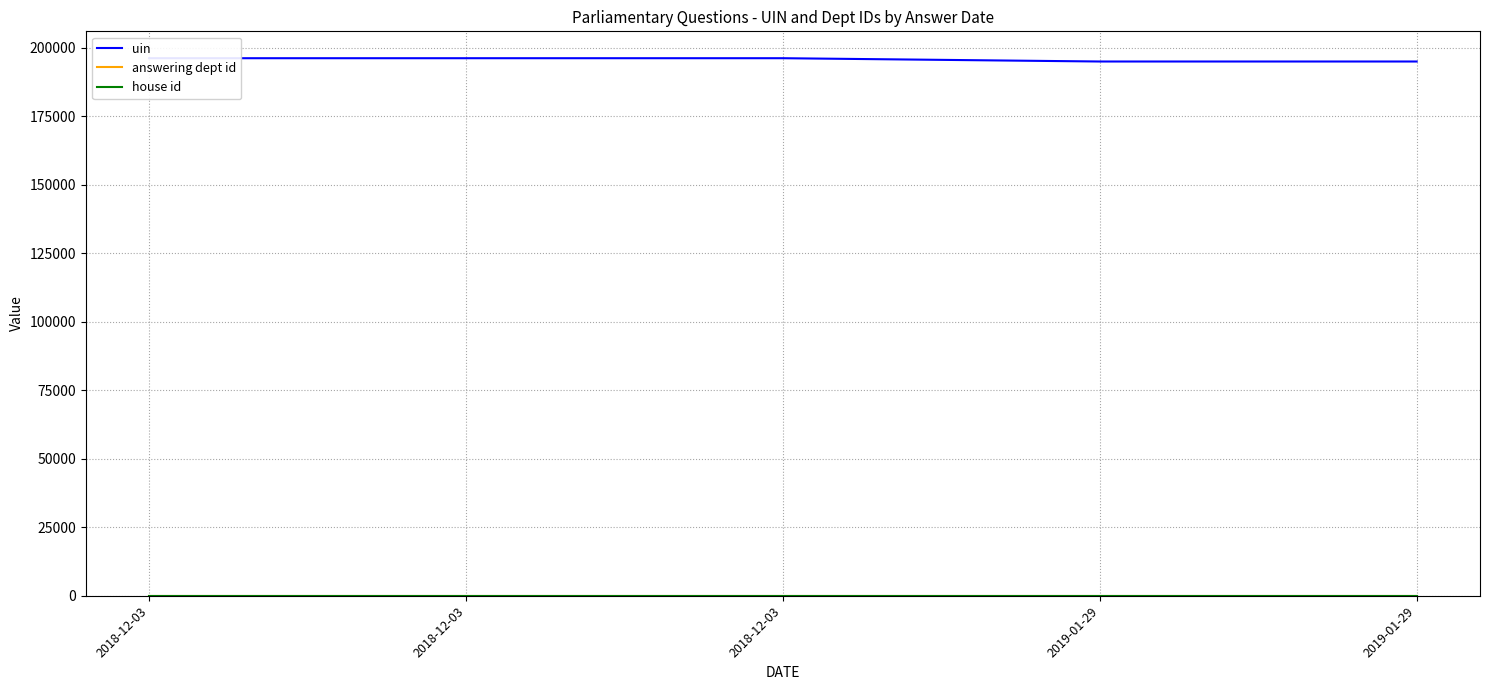

True or false: uin and answering dept id cross at least once.

False